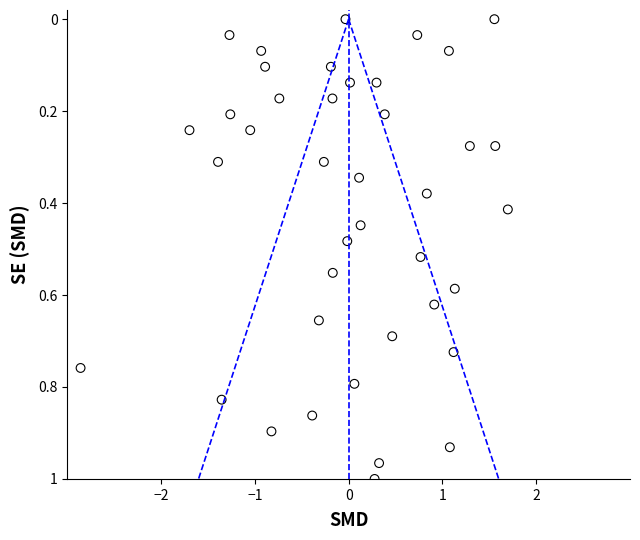

What is the range of X values (max minus min)?

4.6